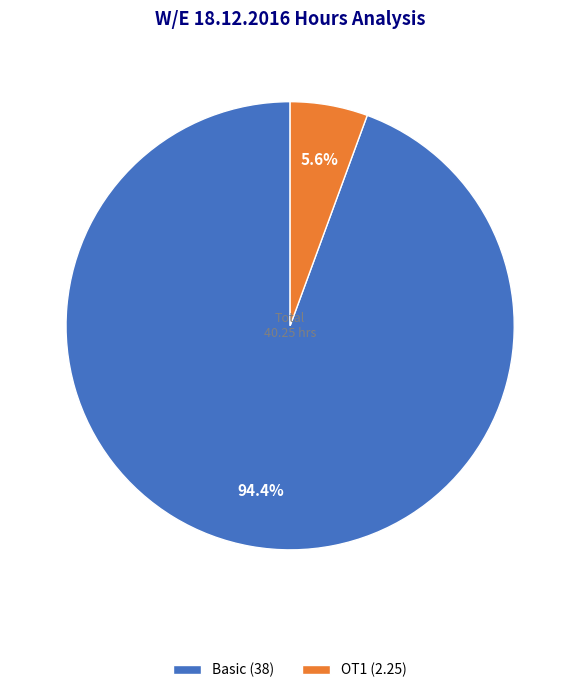

Which has a higher value, Basic (38) or OT1 (2.25)?

Basic (38)